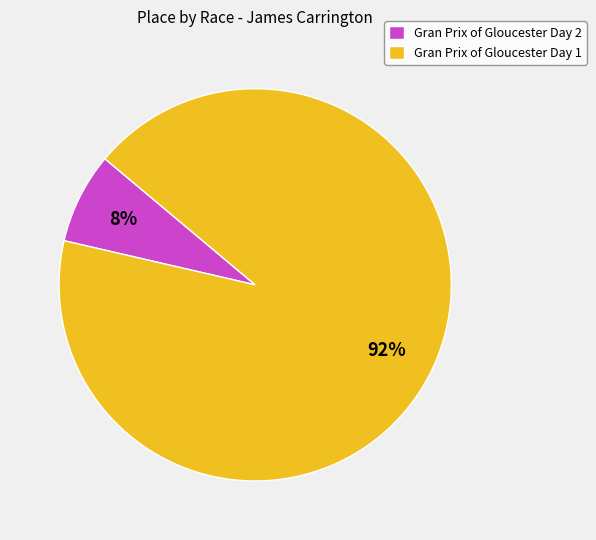

Which slice is the smallest?

Gran Prix of Gloucester Day 2